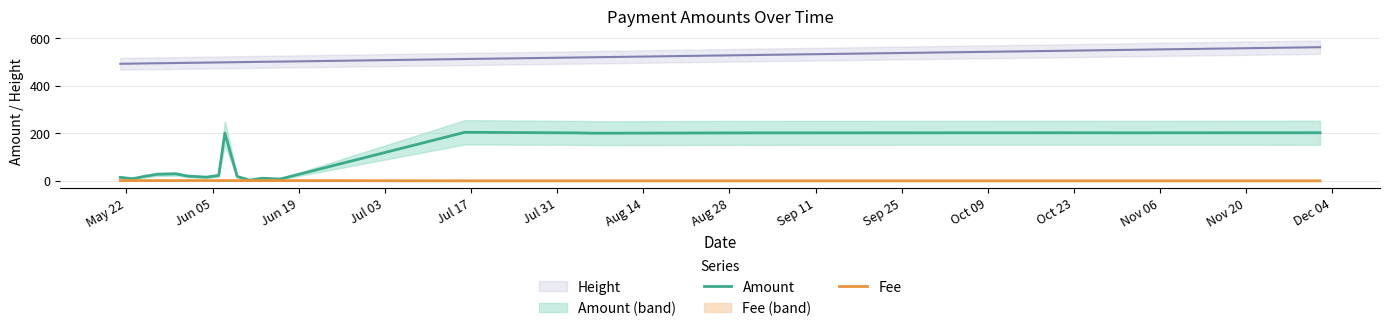

True or false: Amount and Fee intersect in this chart.

False